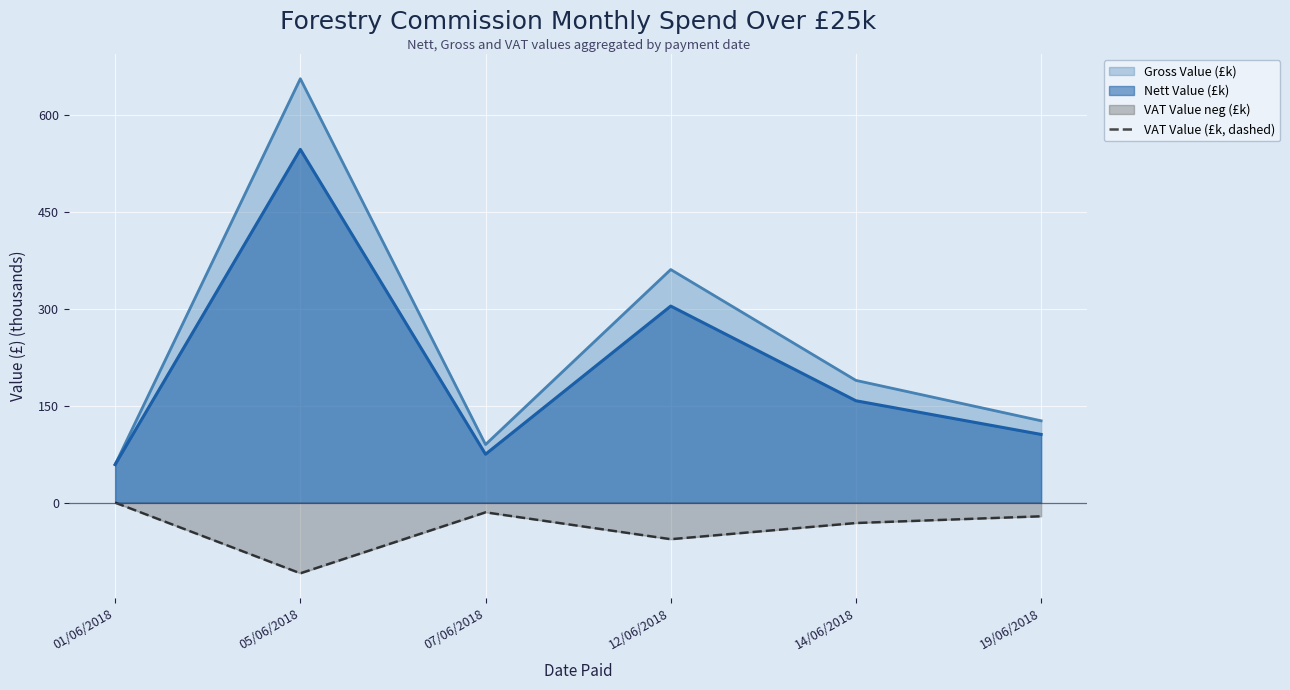

What is the minimum value shown in the chart?

-109.4